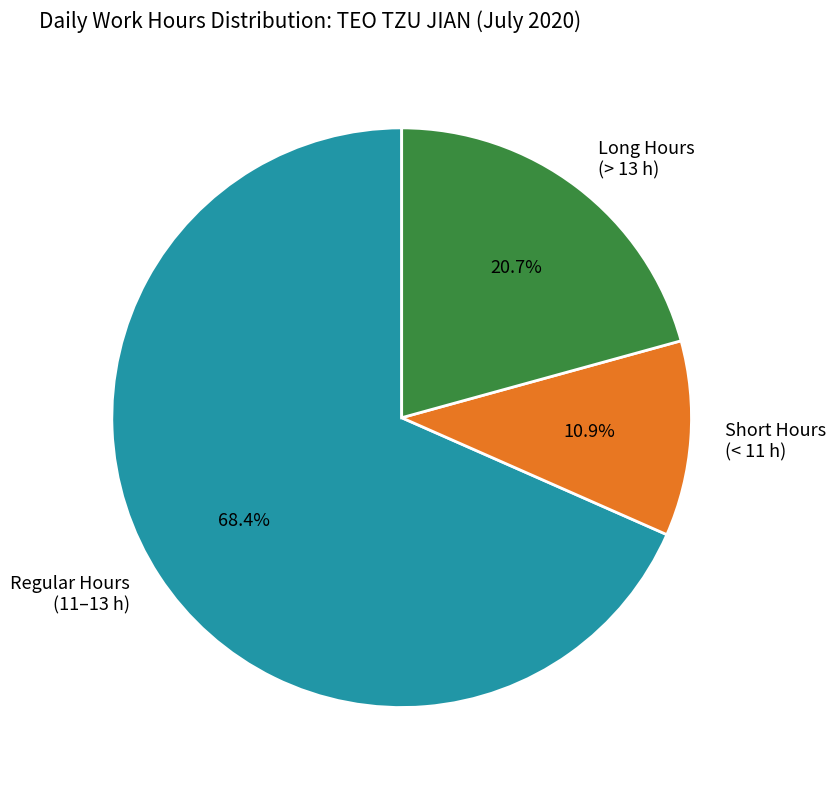

Do Long Hours (> 13 h) and Regular Hours (11–13 h) together represent more than half of the pie?

Yes